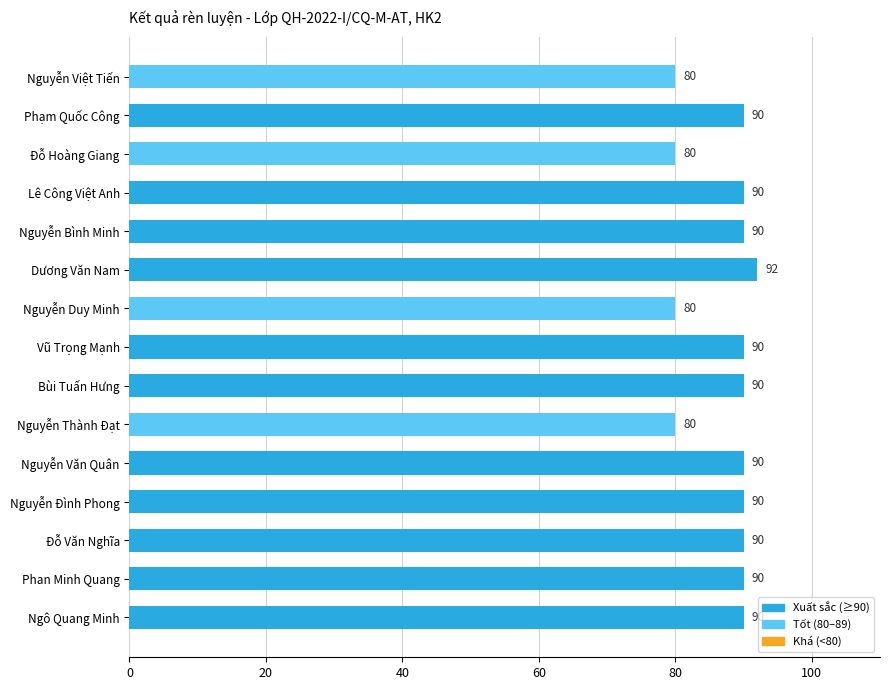

What is the maximum value shown in the chart?

92